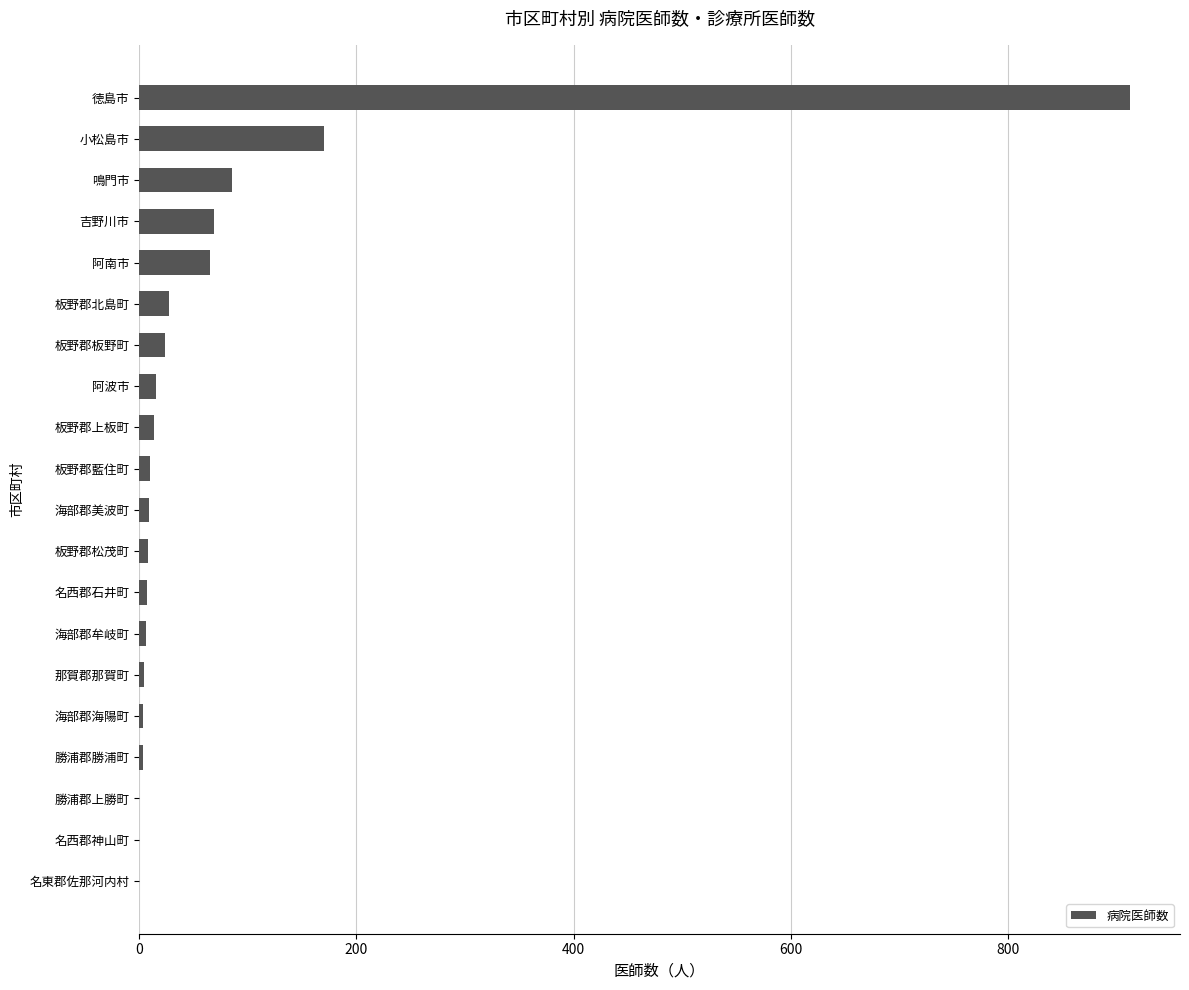

At which category does the chart reach its peak across all series?

徳島市